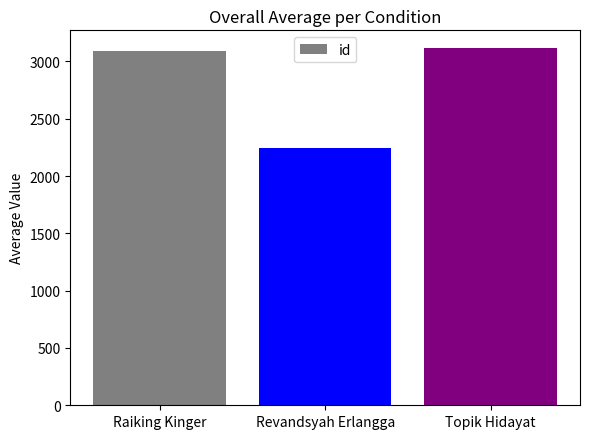

What is the sum of the values at Topik Hidayat and Revandsyah Erlangga?

5362